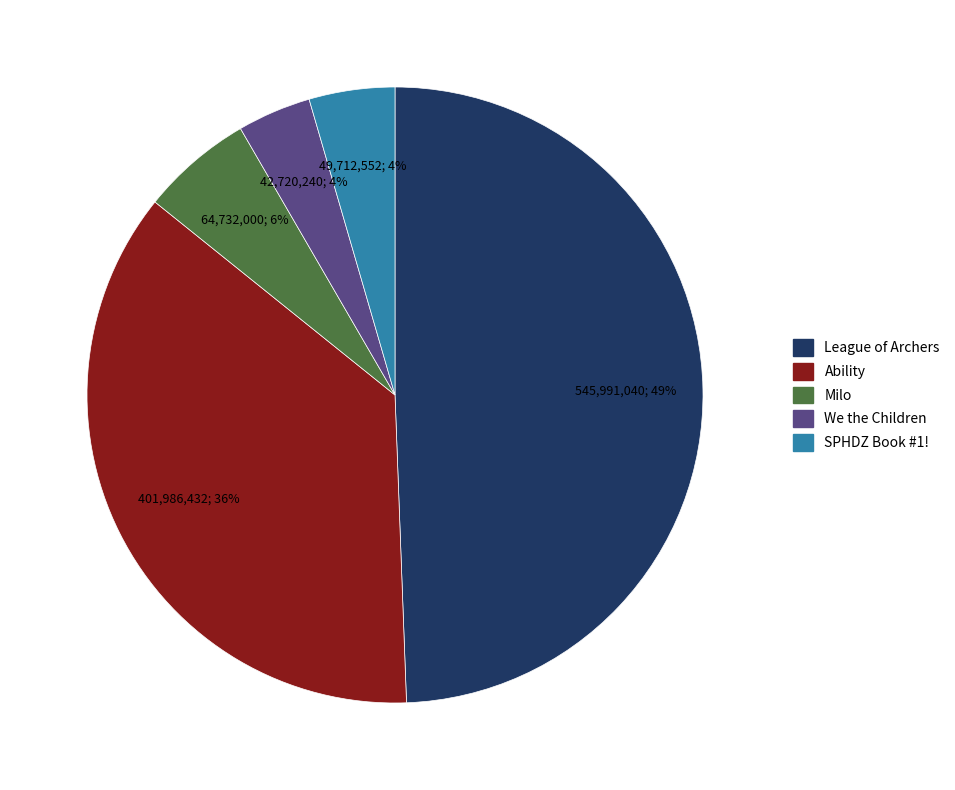

How many slices are in this pie chart?

5